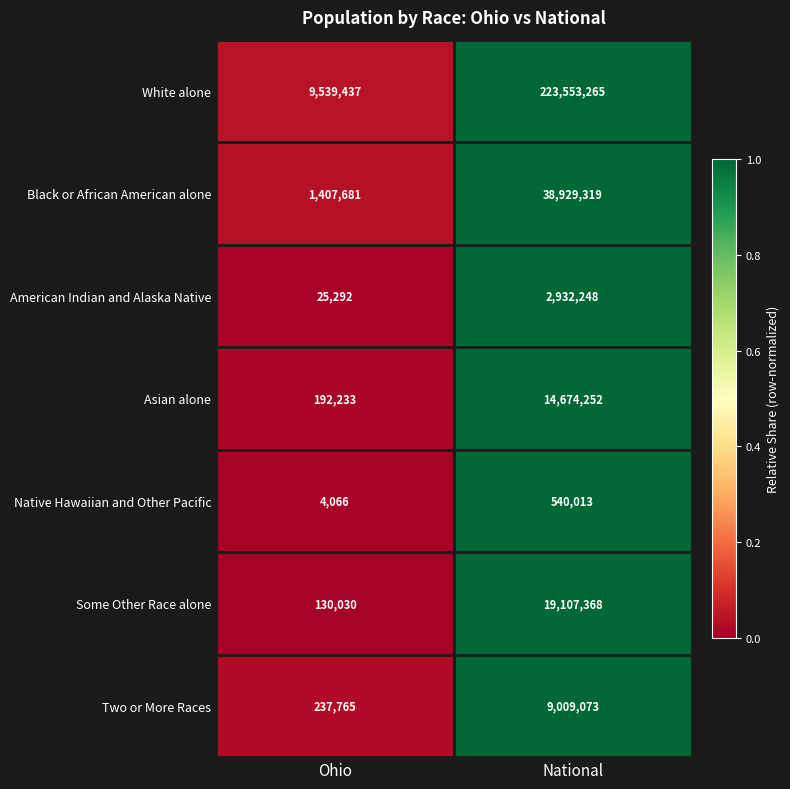

What is the average value of the Black or African American alone series?

20168500